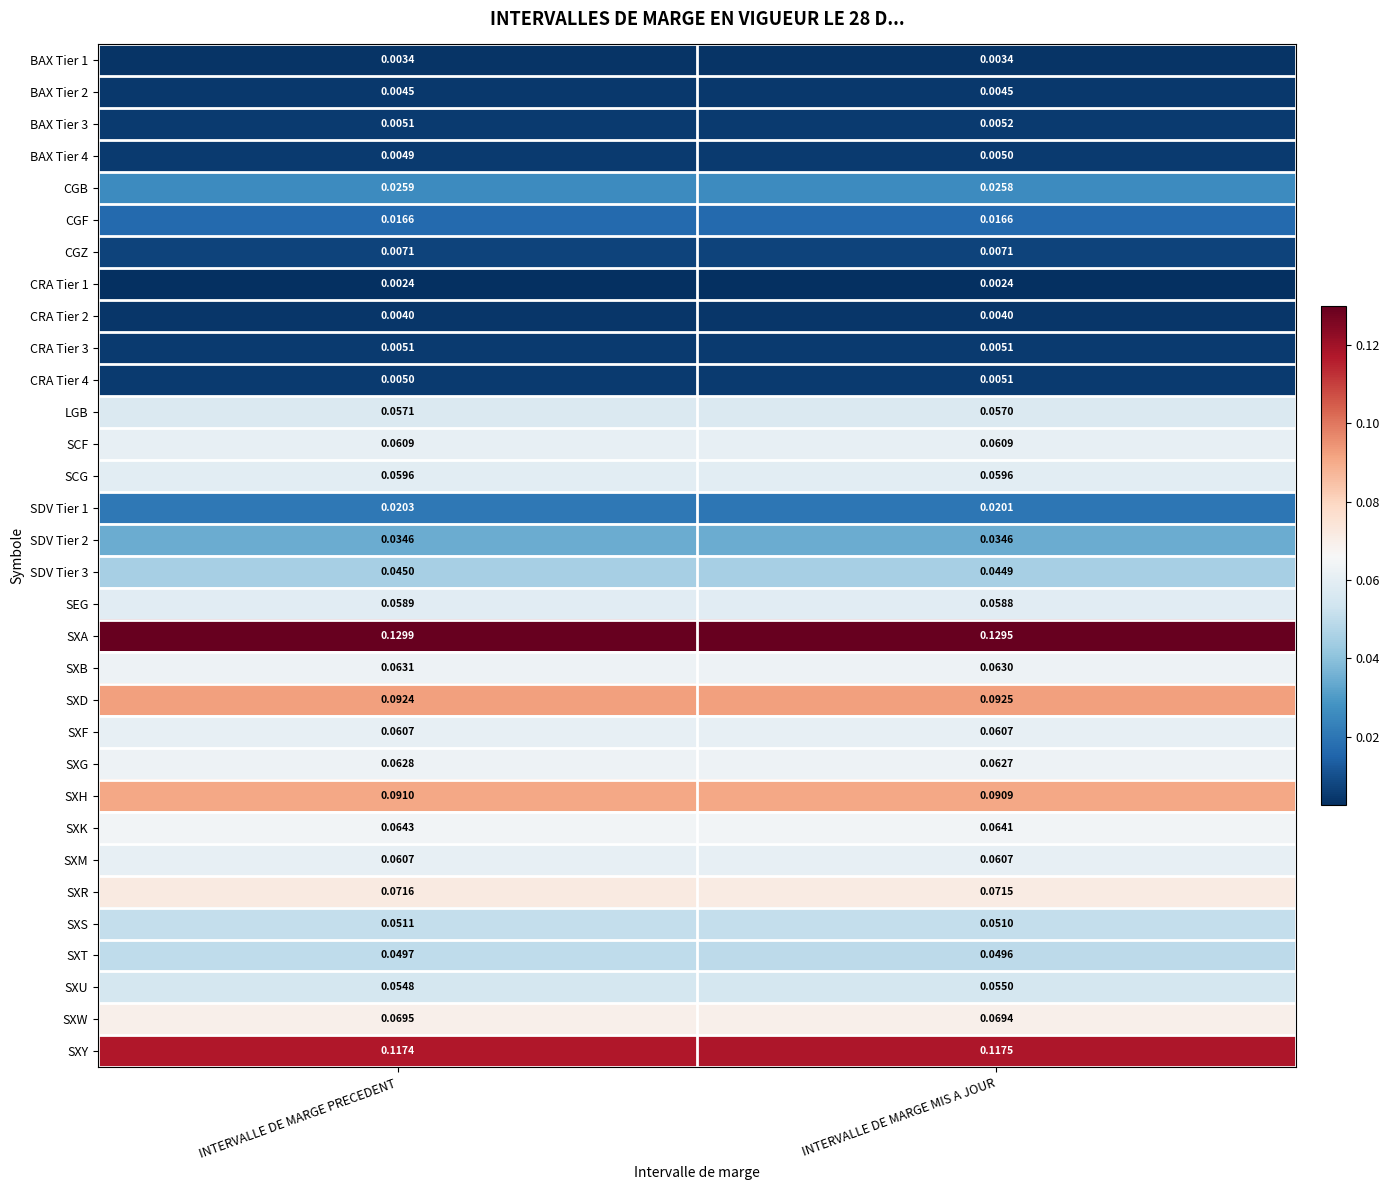

Which series has the largest total across all categories?

SXA